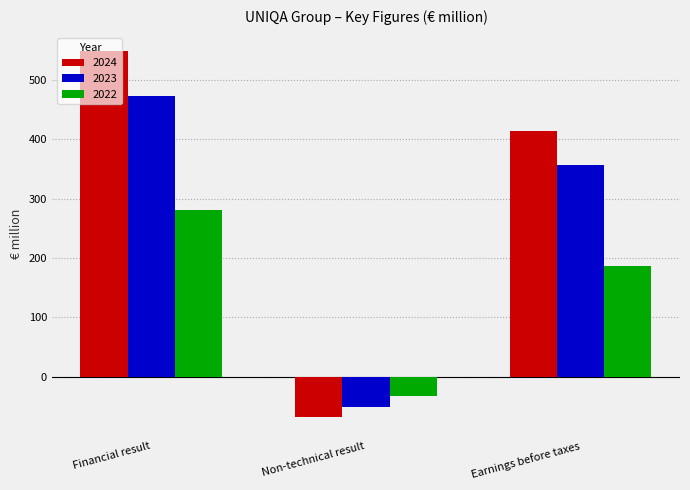

What is the label of the 2nd bar from the right?

Non-technical result